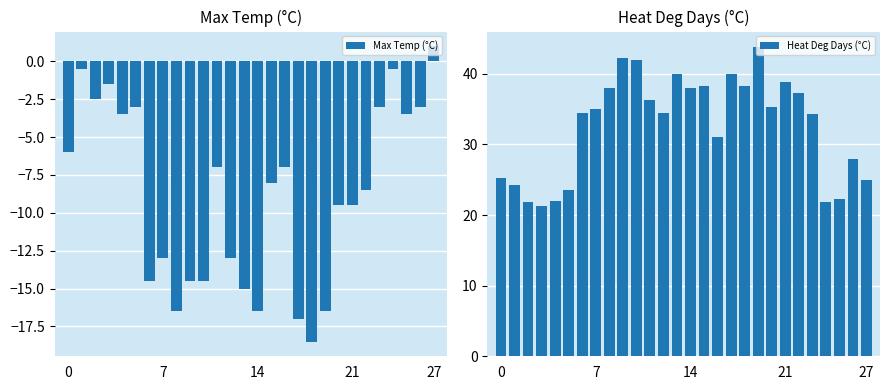

At which label is Max Temp (°C) closest to -8?

15